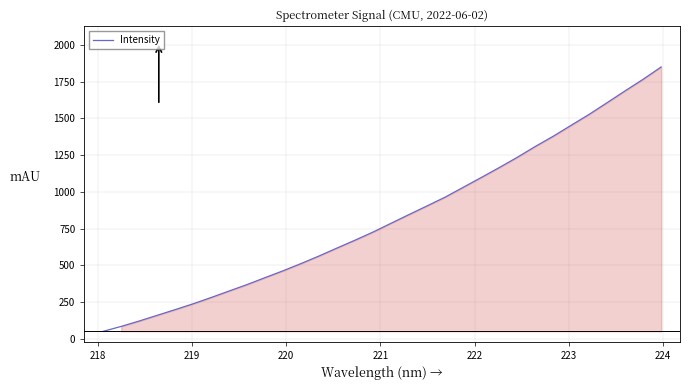

What is the minimum value shown in the chart?

50.0